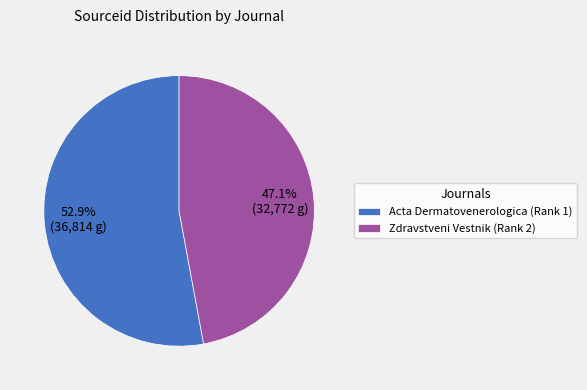

Approximately how many times larger is the value at Zdravstveni Vestnik (Rank 2) compared to Acta Dermatovenerologica (Rank 1)?

0.9